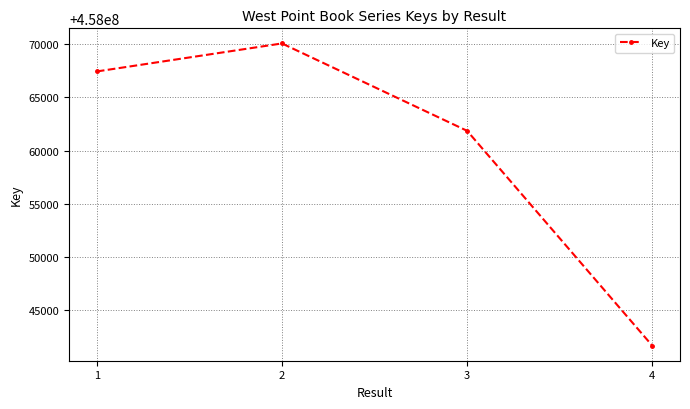

What is the sum of the values at 3 and 1?

916129267